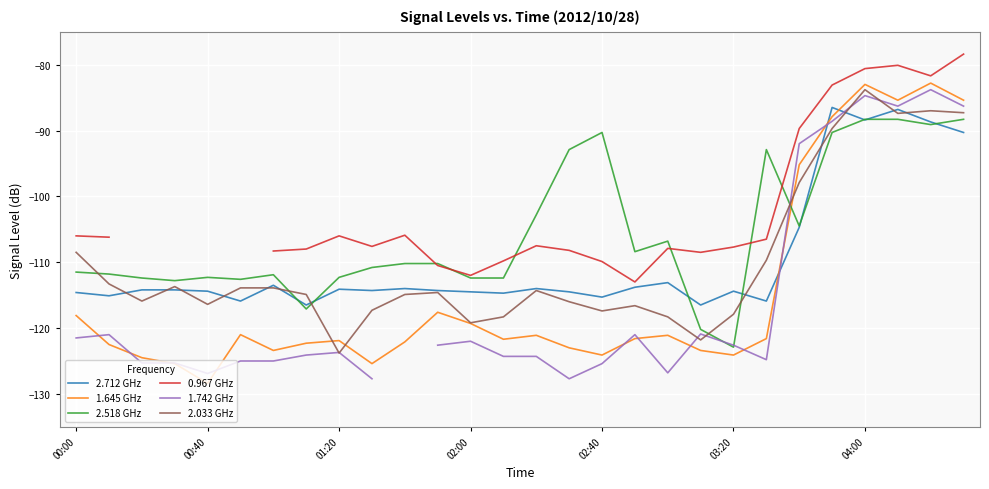

How many values in the 1.742 GHz series exceed -122?

10